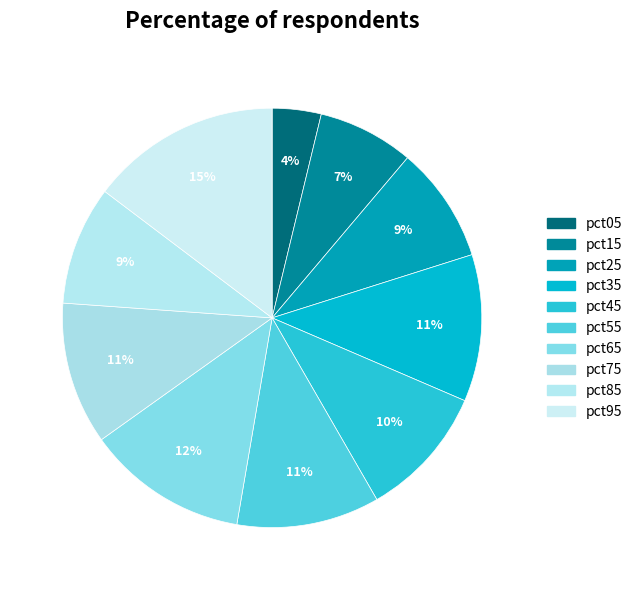

Is it true that pct85 is 1% of the pie?

False